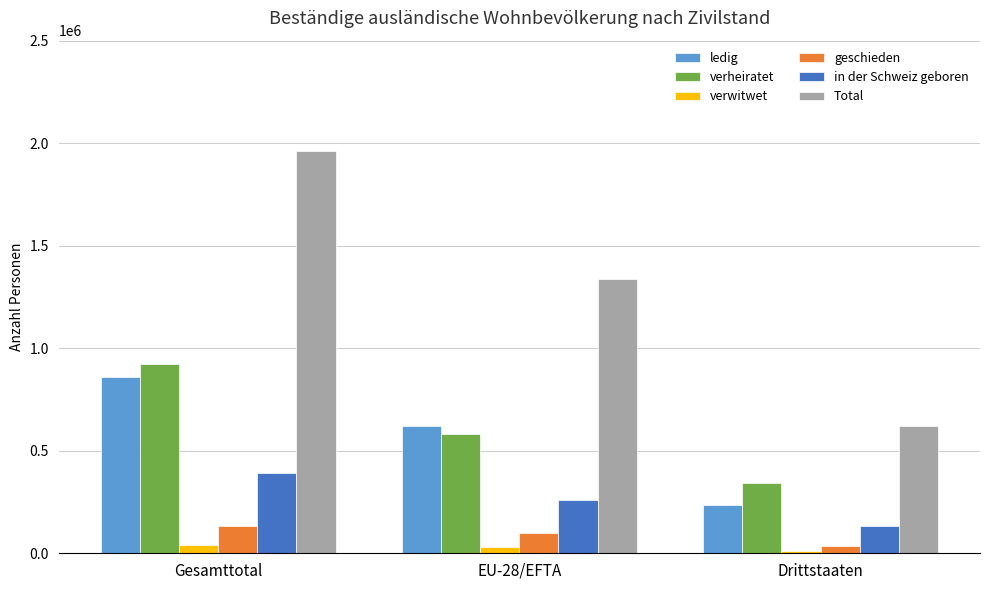

Which series has the largest total across all categories?

Total